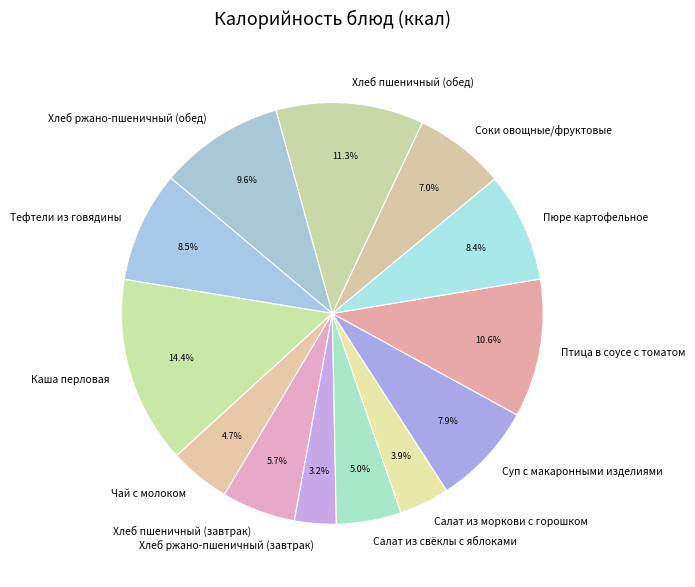

Which has a higher value, Соки овощные/фруктовые or Суп с макаронными изделиями?

Суп с макаронными изделиями